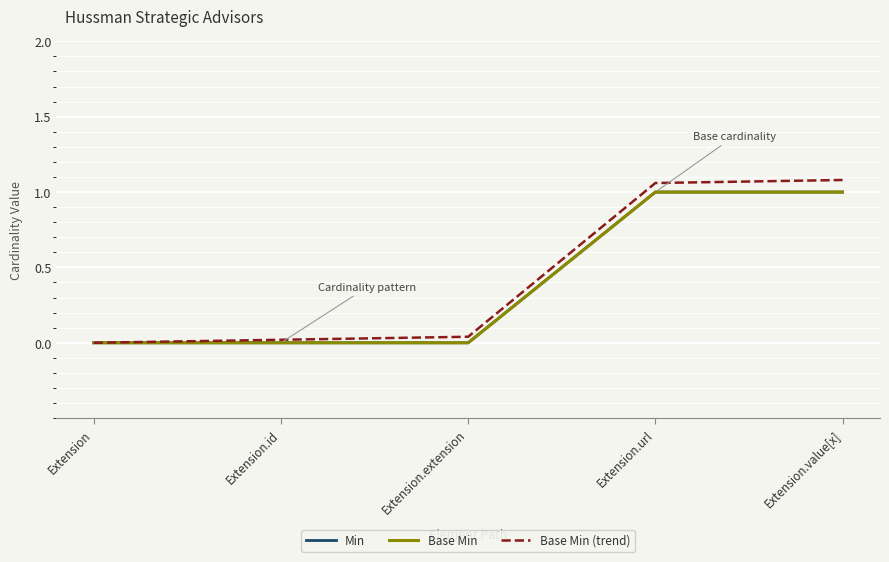

Is this an area chart (filled region under the line)?

No